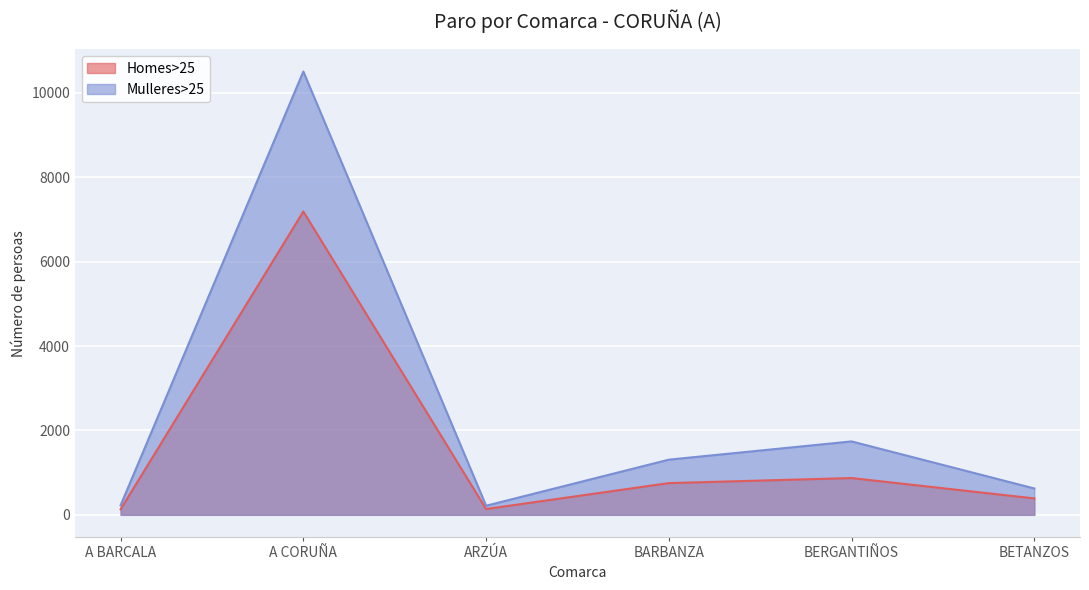

The Mulleres>25 series shows 196 at XALLAS. True or false?

False